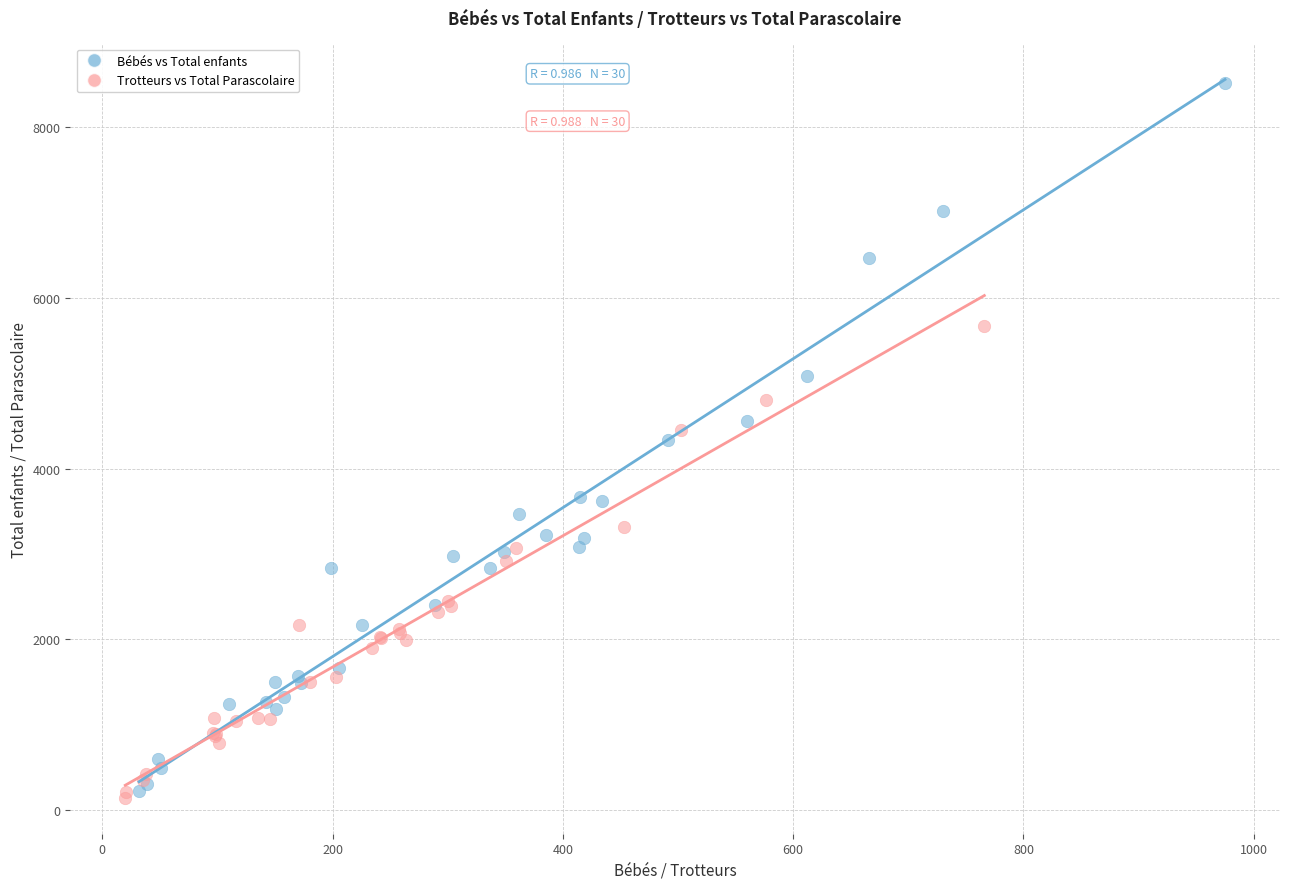

Which series contains the highest Y value?

Bébés vs Total enfants